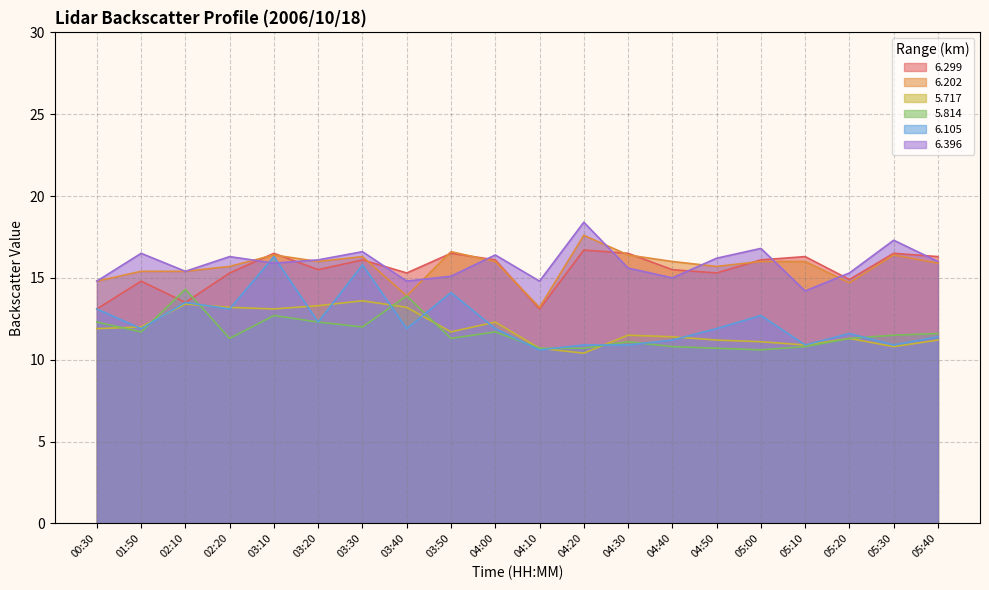

At which category does 6.105 reach its first local peak?

02:10